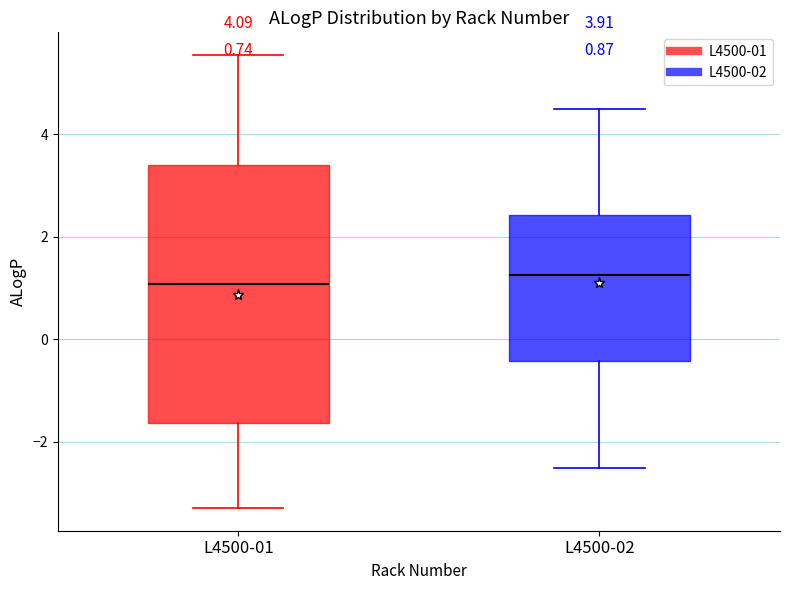

Comparing the boxes themselves (not the whiskers), which one is the tallest?

L4500-01